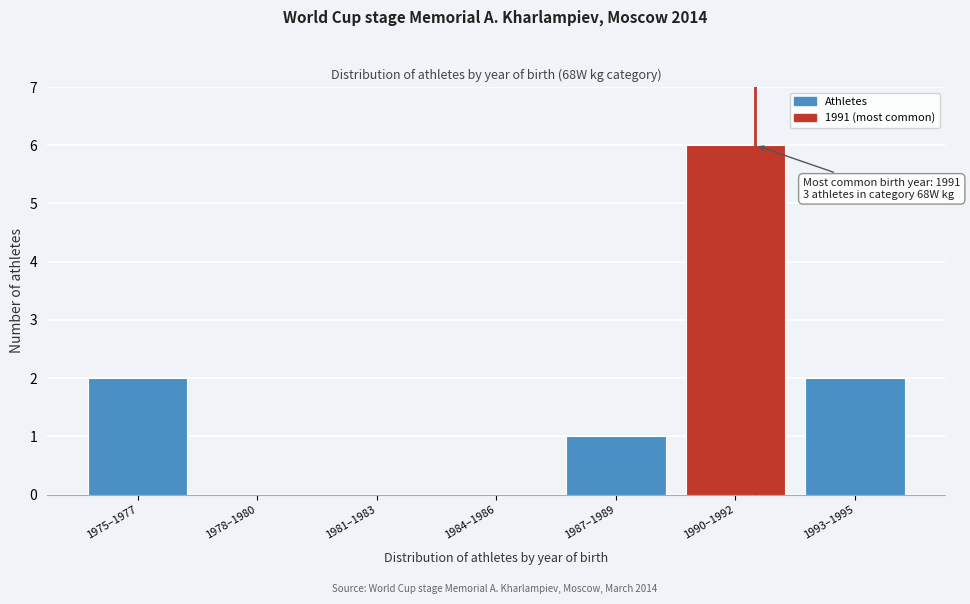

Reading left to right, what are all the values shown in this chart?

1975–1977=2	1978–1980=0	1981–1983=0	1984–1986=0	1987–1989=1	1990–1992=6	1993–1995=2